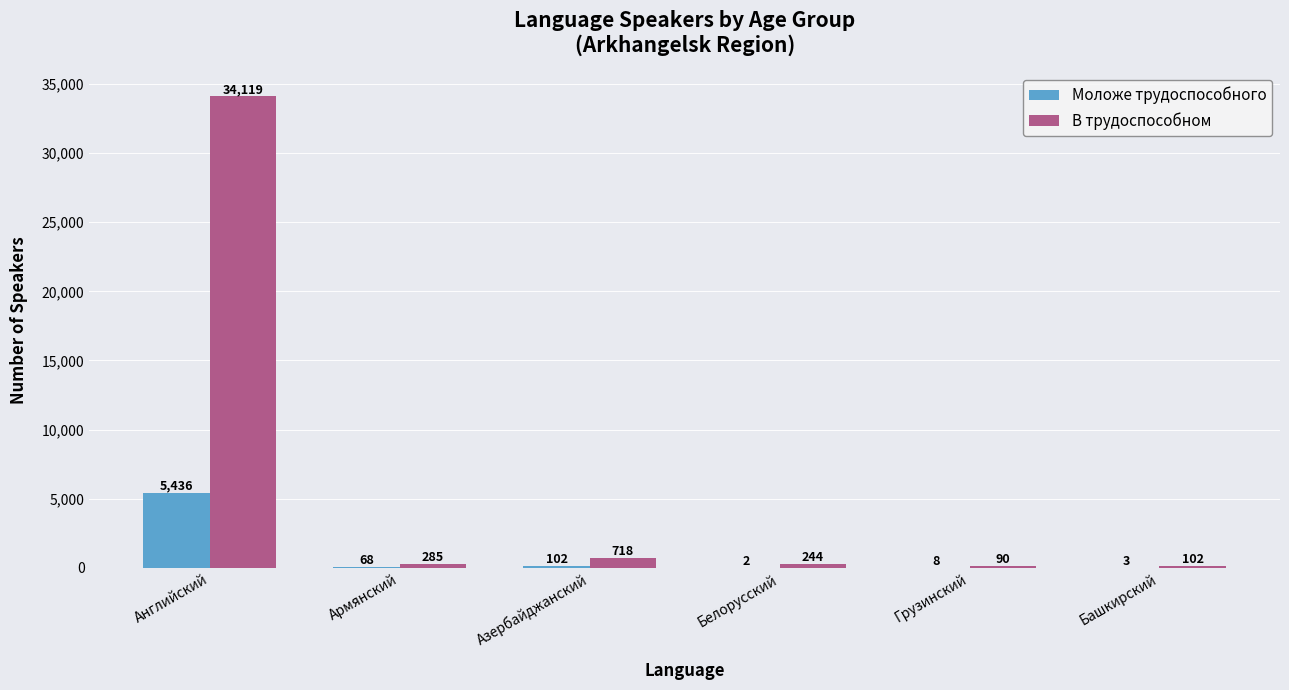

What is the sum of all Моложе трудоспособного values?

5619